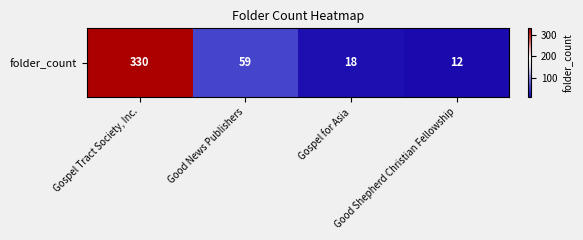

What is the difference between the maximum and second lowest values?

312